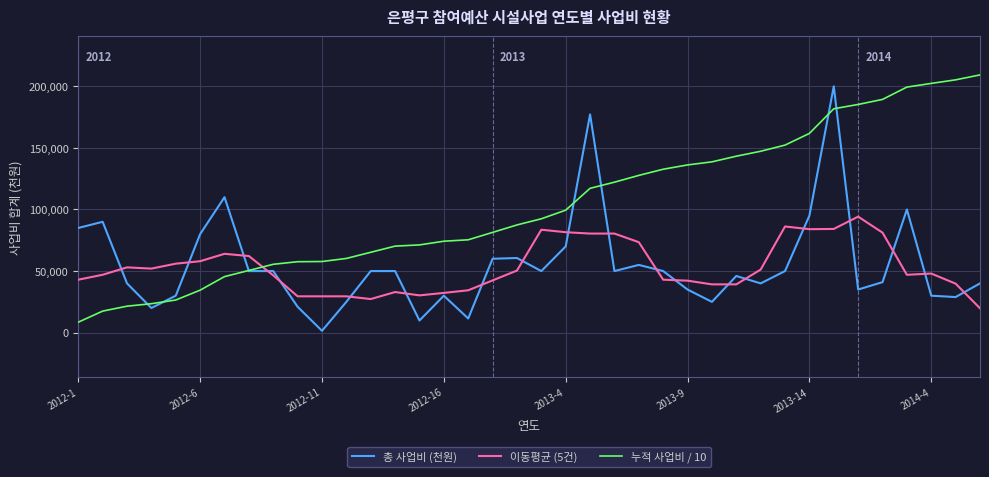

Which series has the largest total across all categories?

누적 사업비 / 10